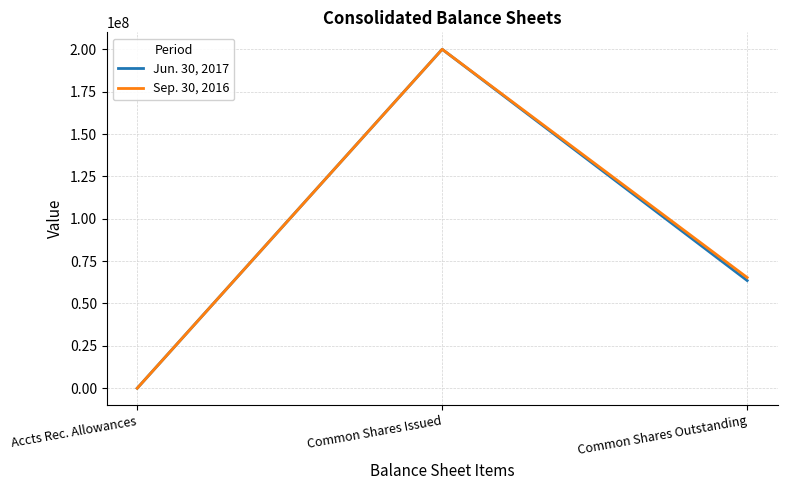

List the series in order of their overall mean, lowest first.

Jun. 30, 2017, Sep. 30, 2016